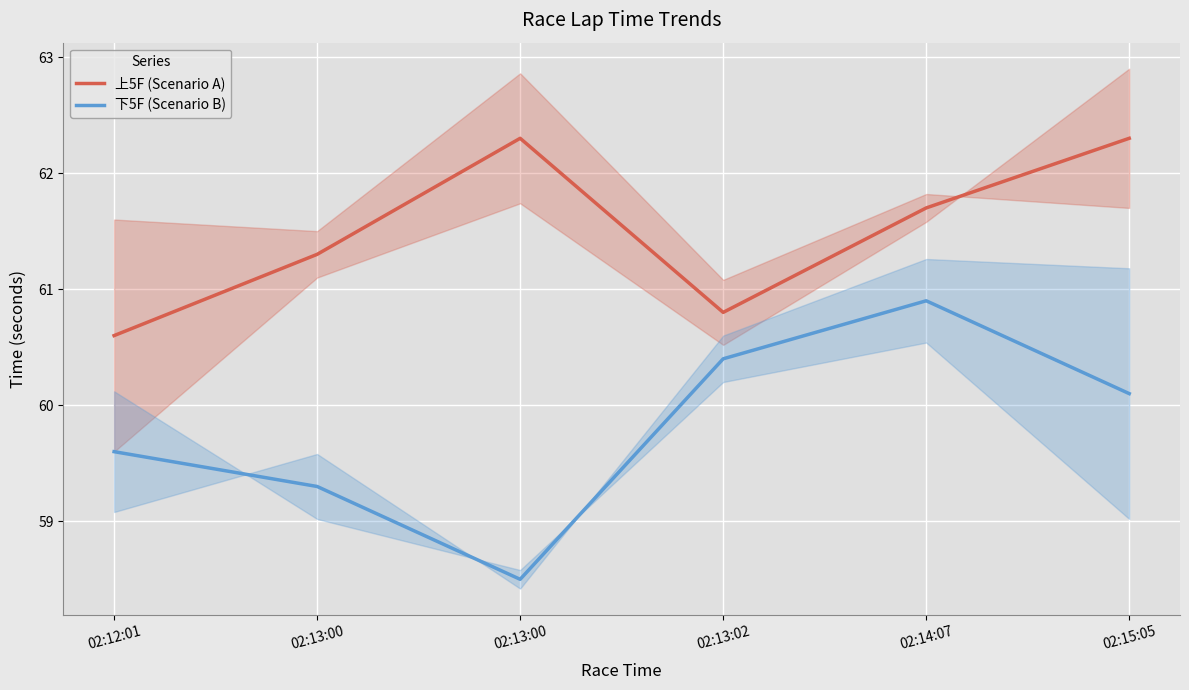

How many lines are shown in the chart?

2